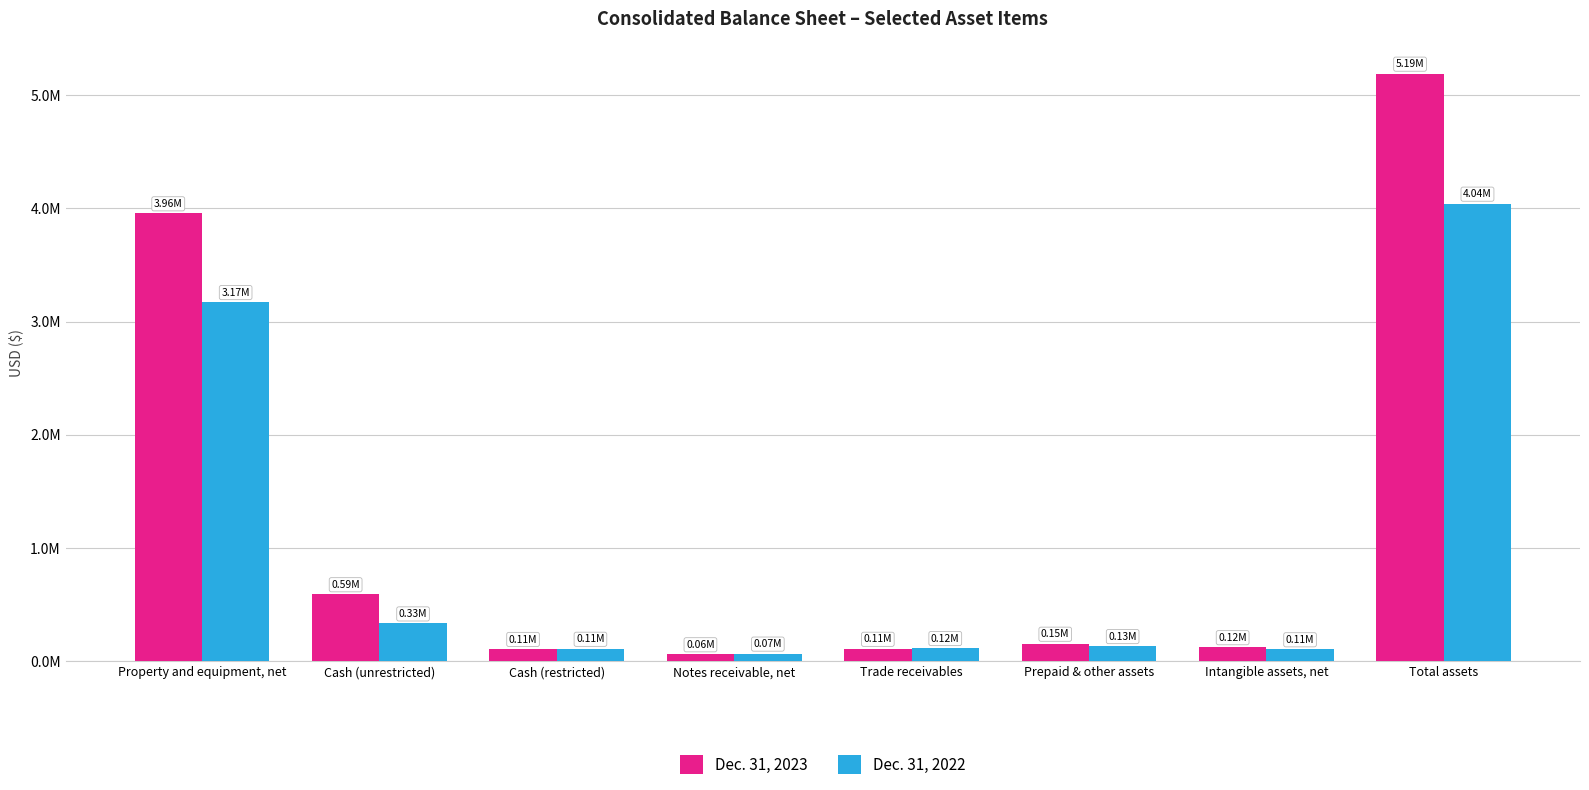

What are all the series names shown in the legend?

Dec. 31, 2023, Dec. 31, 2022